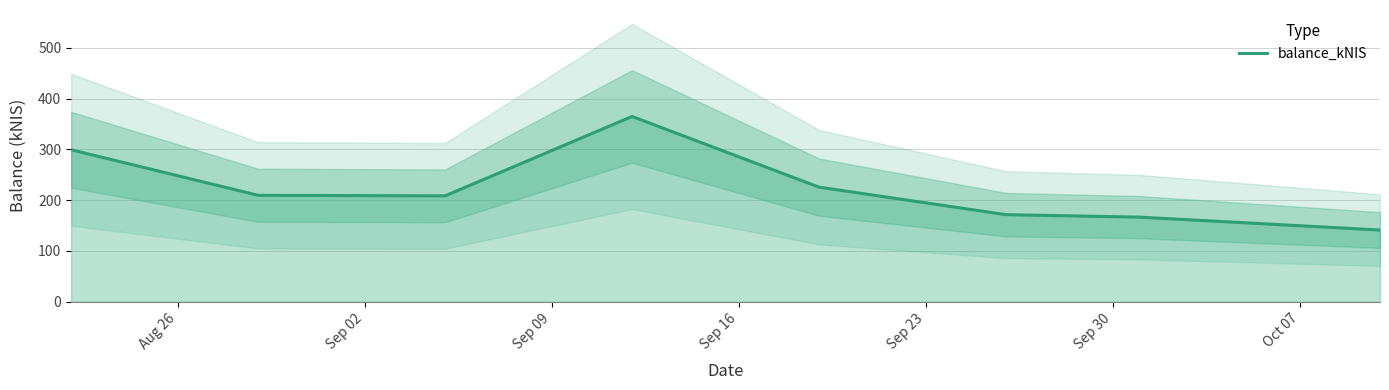

Which has a higher value, Sep 02 or Sep 30?

Sep 02